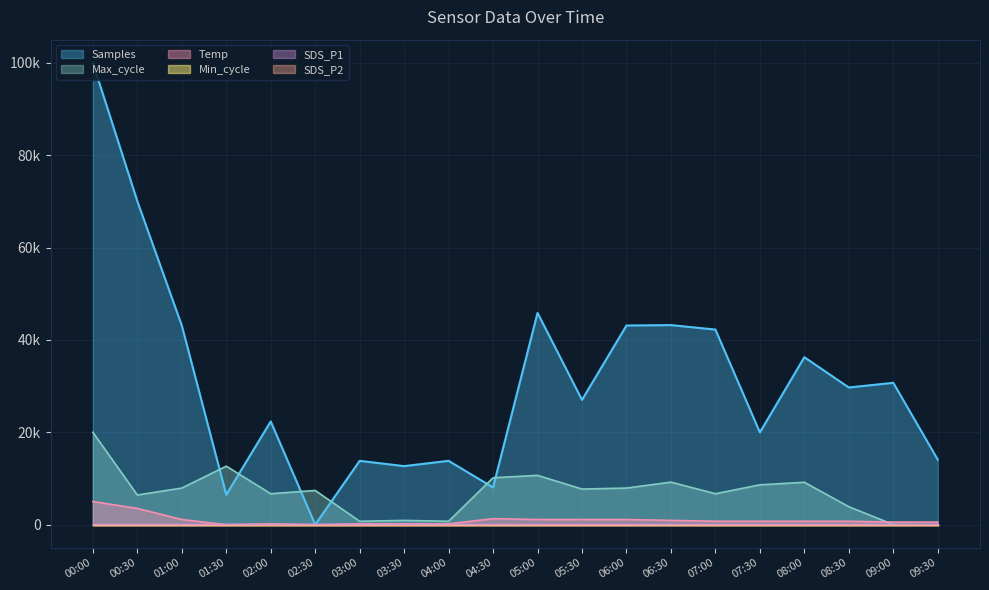

Reading right to left, extract all data points from this chart.

Samples: 09:30=14078.3	09:00=30708.3	08:30=29696.4	08:00=36251.6	07:30=19973.6	07:00=42234.9	06:30=43202.8	06:00=43114.8	05:30=27012.8	05:00=45842.5	04:30=8051.0	04:00=13814.3	03:30=12670.5	03:00=13814.3	02:30=0.0	02:00=22349.3	01:30=6467.2	01:00=43114.8	00:30=70039.6	00:00=100000.0
Max_cycle: 09:30=0.0	09:00=30.6	08:30=3883.8	08:00=9174.3	07:30=8623.9	07:00=6697.2	06:30=9204.9	06:00=7920.5	05:30=7706.4	05:00=10672.8	04:30=10152.9	04:00=733.9	03:30=917.4	03:00=733.9	02:30=7400.6	02:00=6697.2	01:30=12660.6	01:00=7920.5	00:30=6422.0	00:00=20000.0
Temp: 09:30=555.6	09:00=555.6	08:30=740.7	08:00=740.7	07:30=740.7	07:00=740.7	06:30=925.9	06:00=1111.1	05:30=1111.1	05:00=1111.1	04:30=1296.3	04:00=185.2	03:30=185.2	03:00=185.2	02:30=0.0	02:00=185.2	01:30=0.0	01:00=1111.1	00:30=3518.5	00:00=5000.0